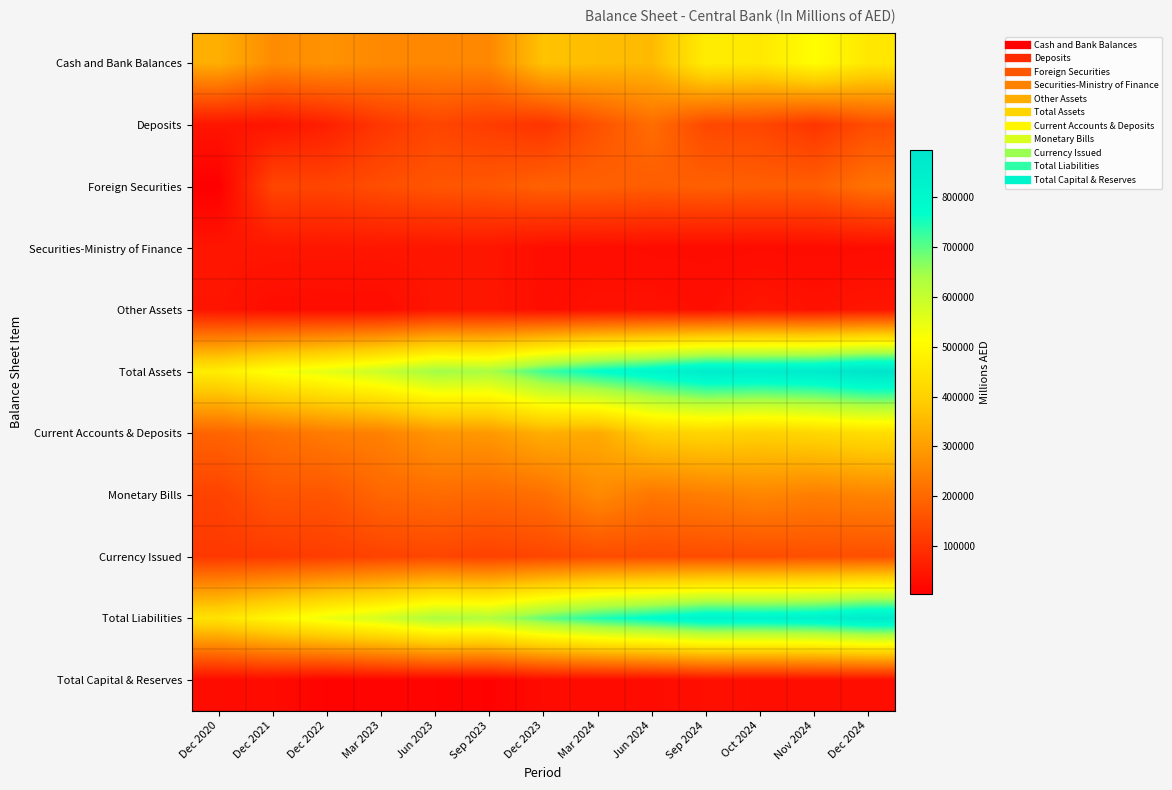

Which category has the lowest value across all series?

Dec 2020